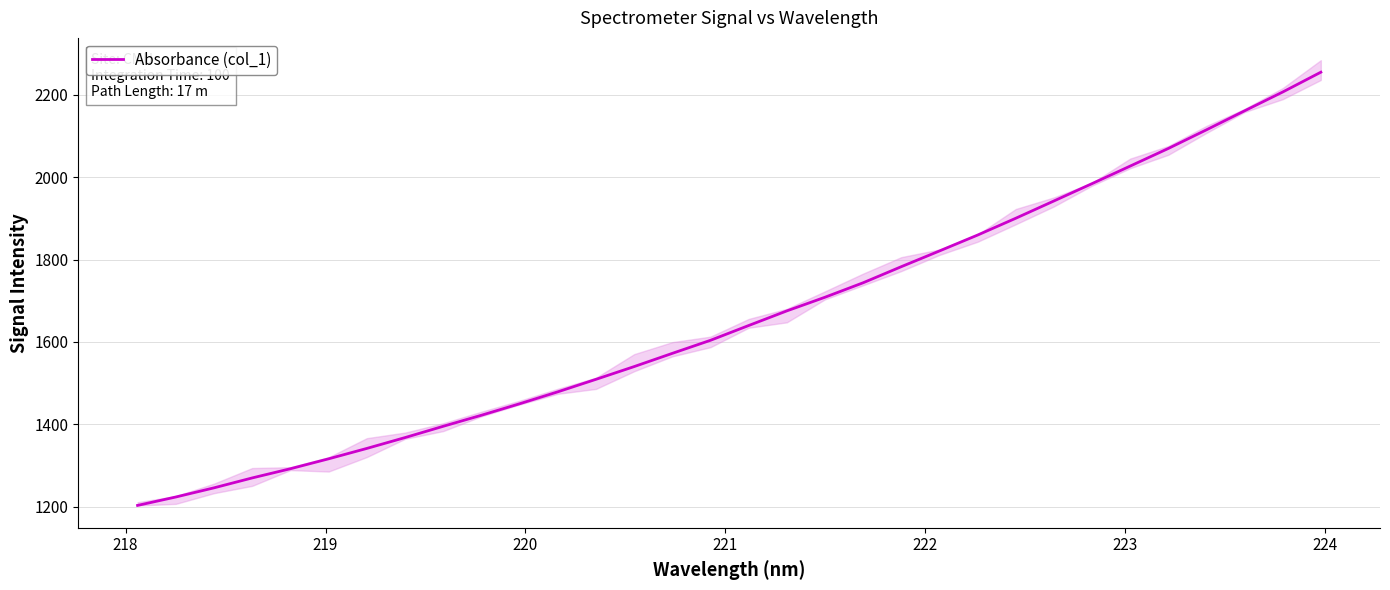

What is the maximum value for Absorbance (col_1)?

2254.4